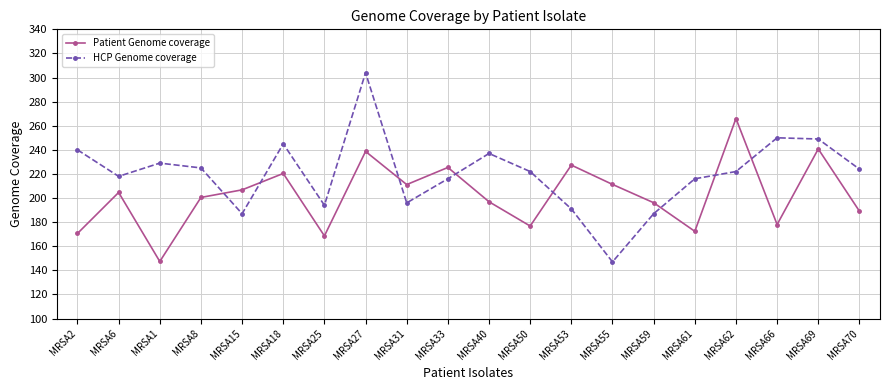

At which category does HCP Genome coverage reach its first local valley?

MRSA6